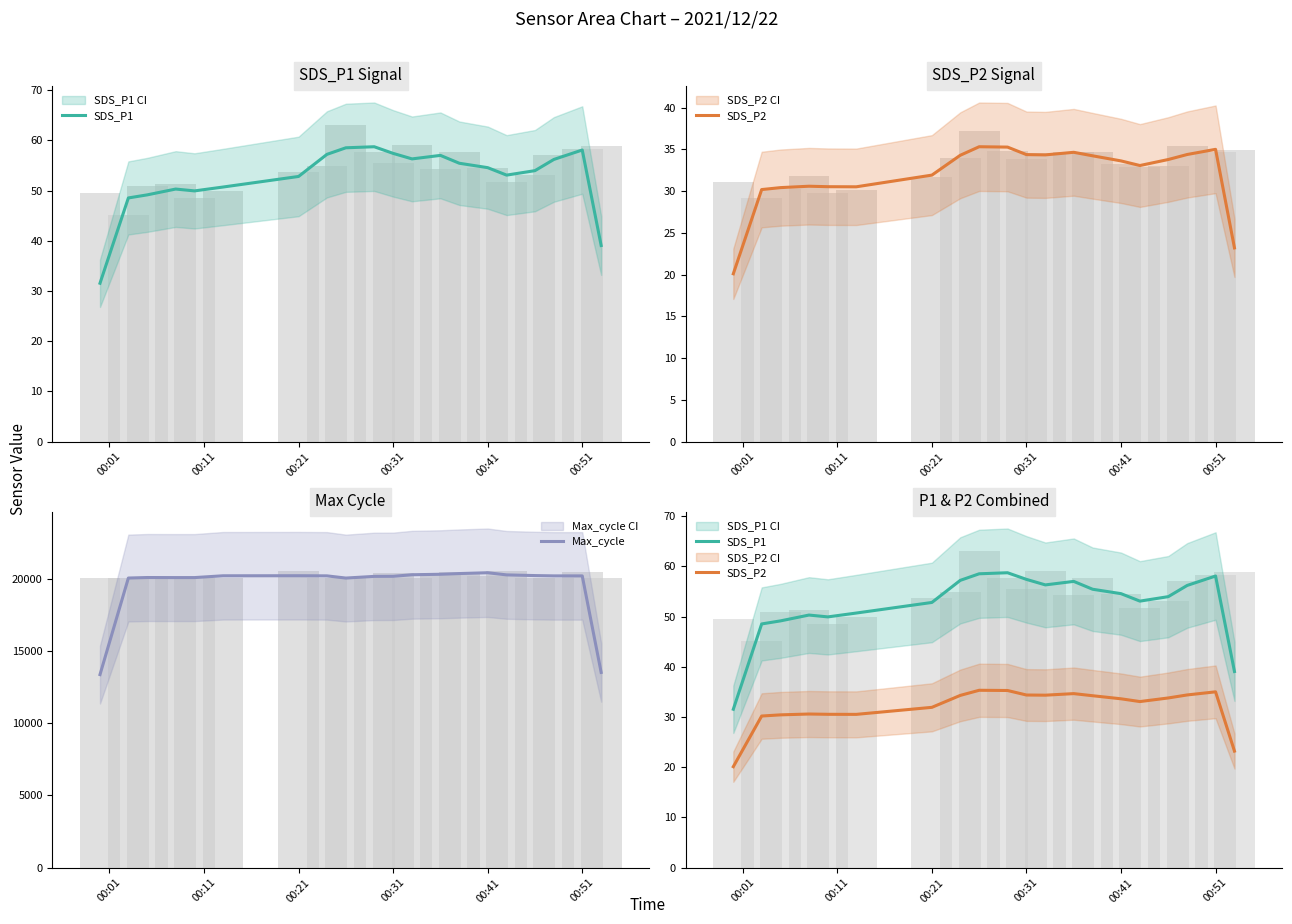

What is the lowest value of the Max_cycle series?

13355.3